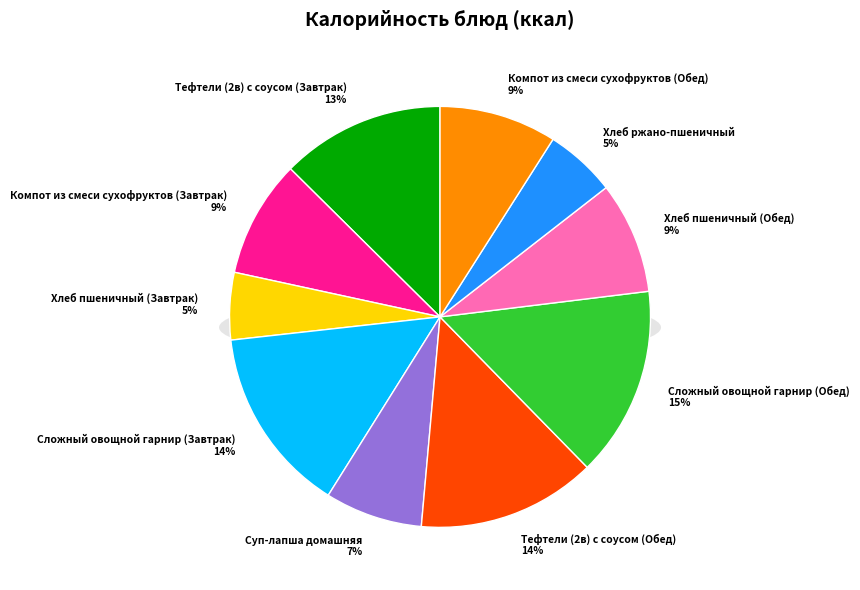

What percentage is the Хлеб пшеничный (Завтрак) slice, to the nearest percent?

5%